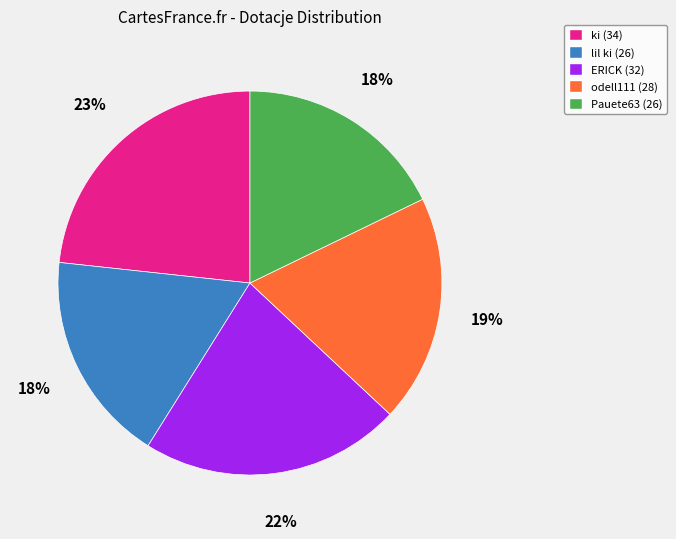

Combined, do ki (34) and ERICK (32) account for over 50%?

No